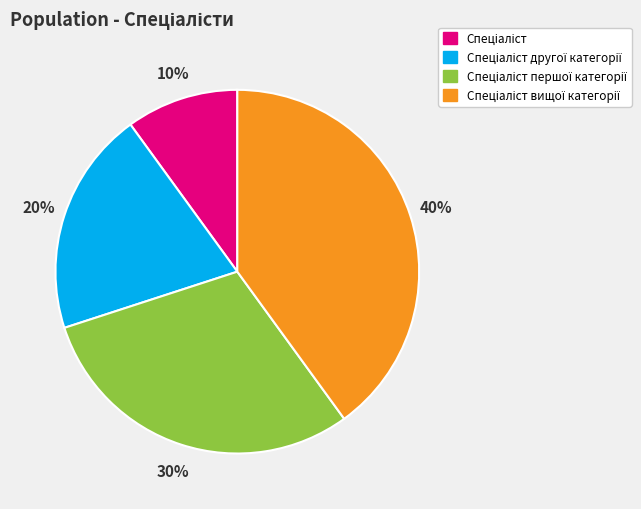

Does any single category account for the majority?

No